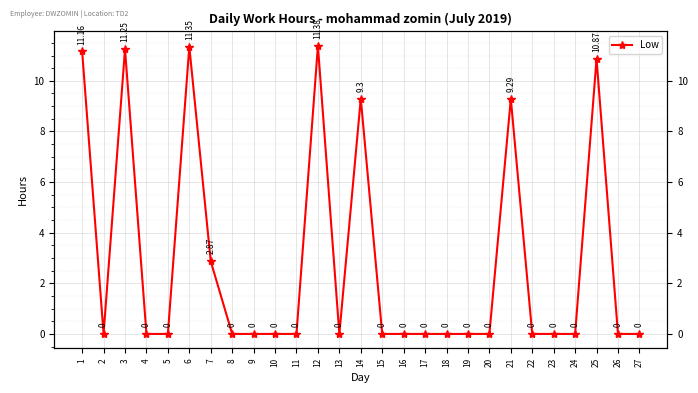

Rank the categories by value from highest to lowest.

12, 6, 3, 1, 25, 14, 21, 7, 2, 4, 5, 8, 9, 10, 11, 13, 15, 16, 17, 18, 19, 20, 22, 23, 24, 26, 27